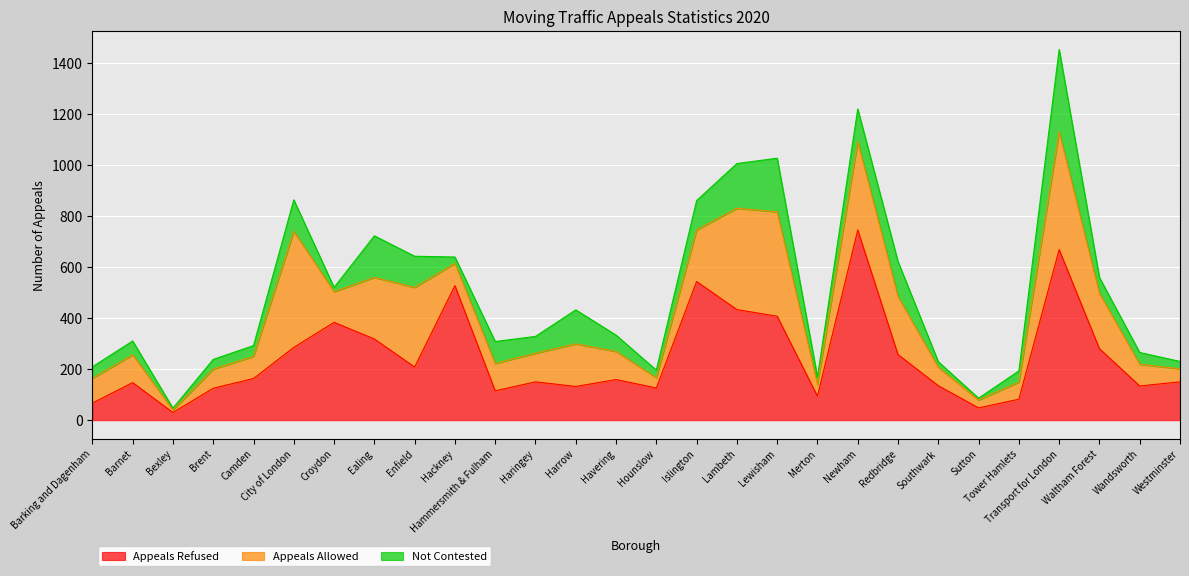

Which category has the lowest value across all series?

Bexley